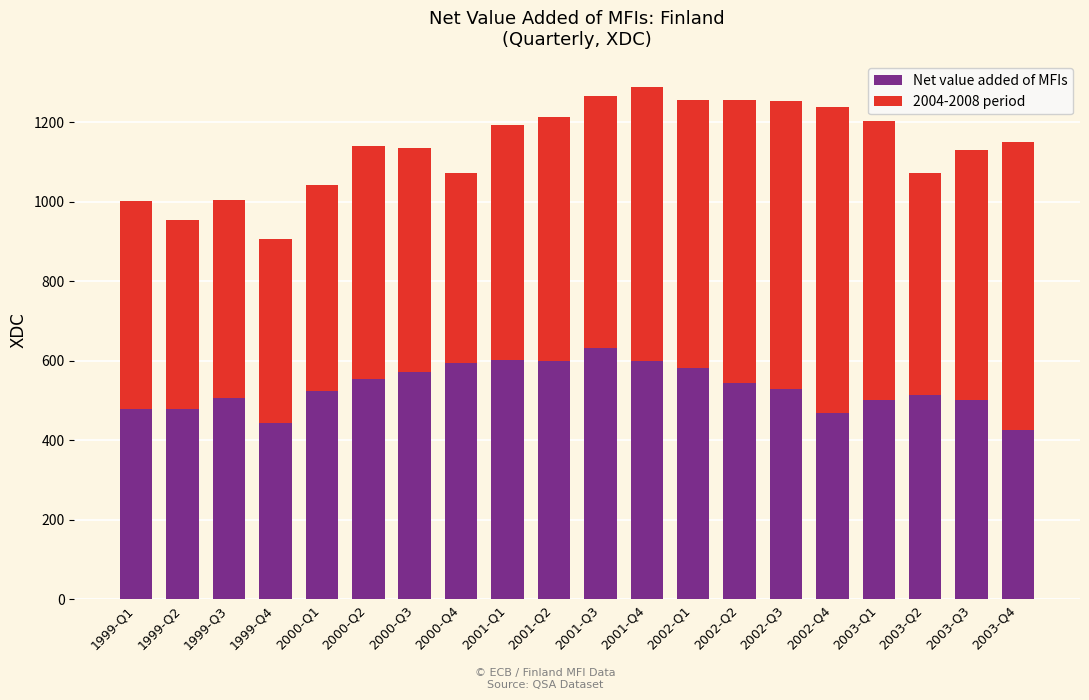

What is the maximum value for Net value added of MFIs?

631